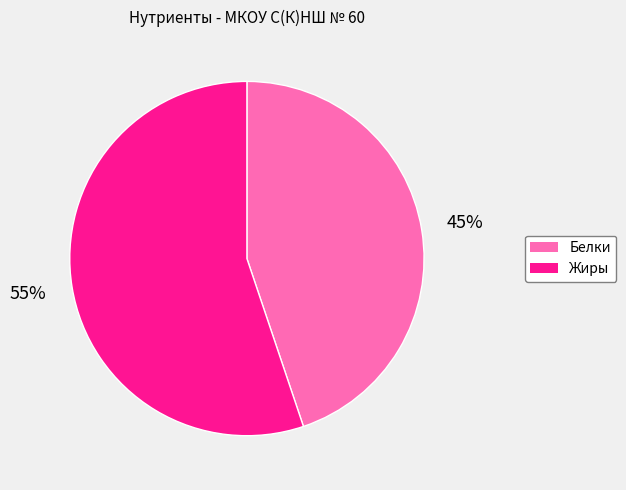

The Белки slice represents 45% of the pie. True or false?

True